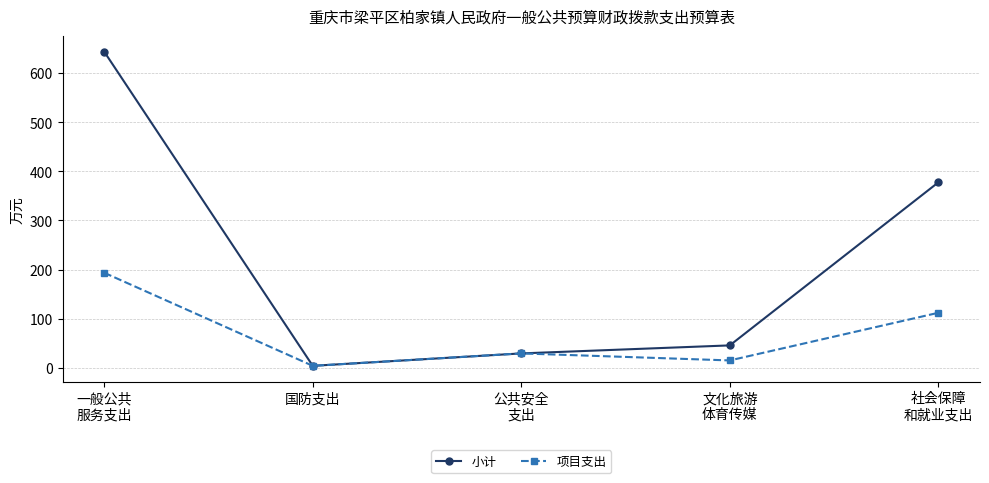

How many lines are shown in the chart?

2